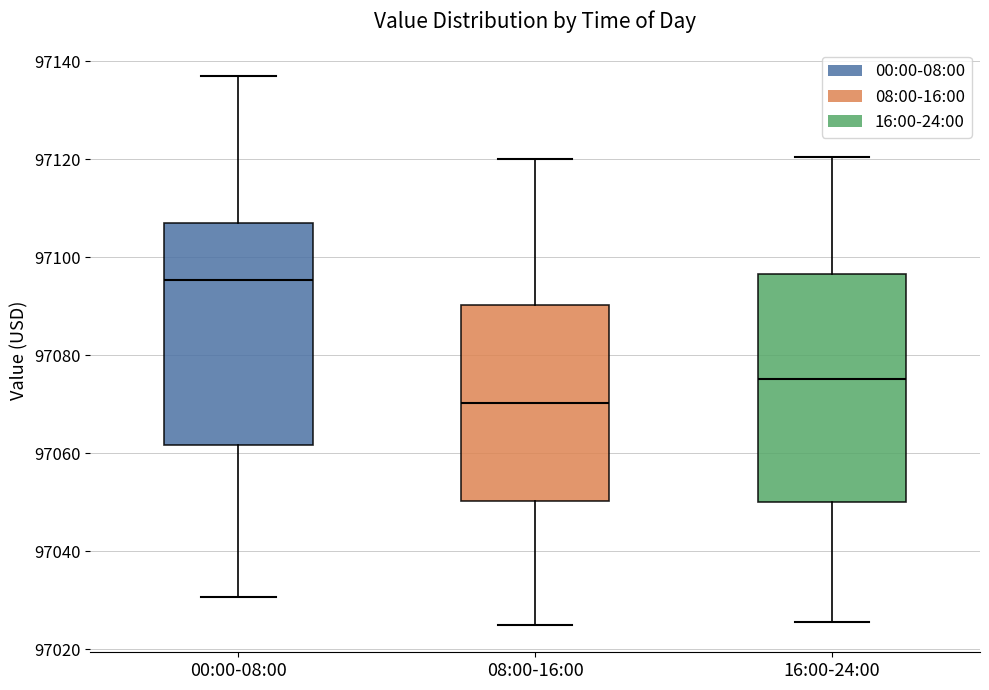

Which box's median line is the highest?

00:00-08:00